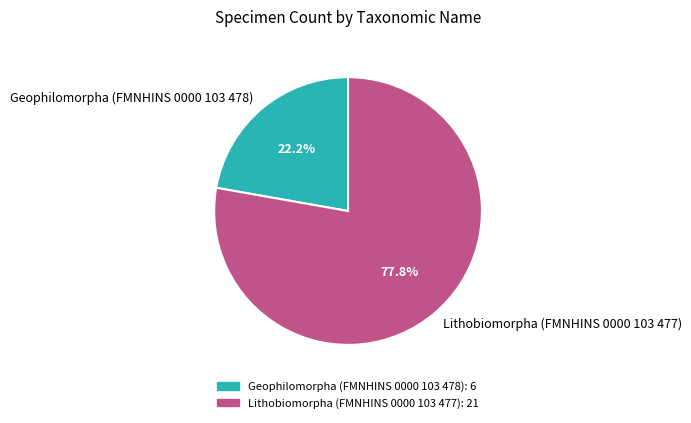

Between Lithobiomorpha (FMNHINS 0000 103 477) and Geophilomorpha (FMNHINS 0000 103 478), which is larger?

Lithobiomorpha (FMNHINS 0000 103 477)